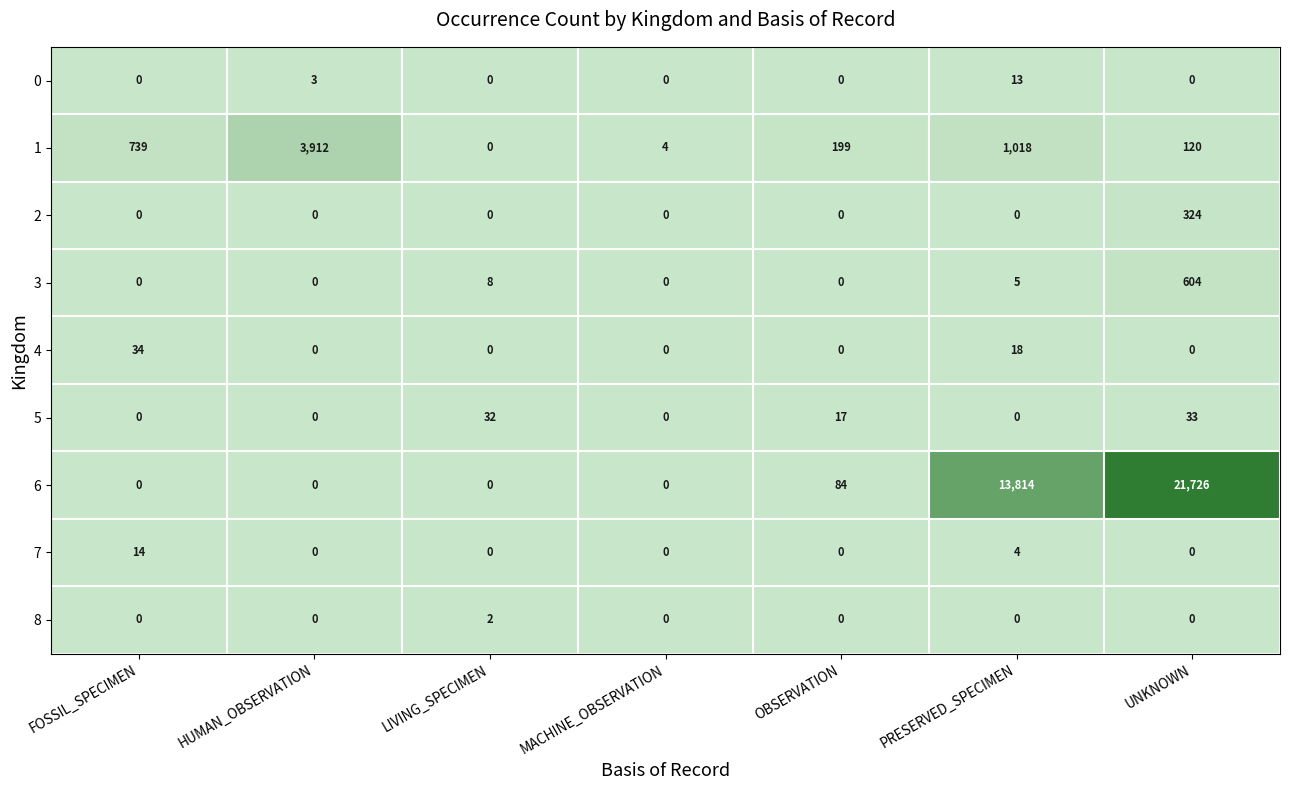

What is the maximum value for 5?

33